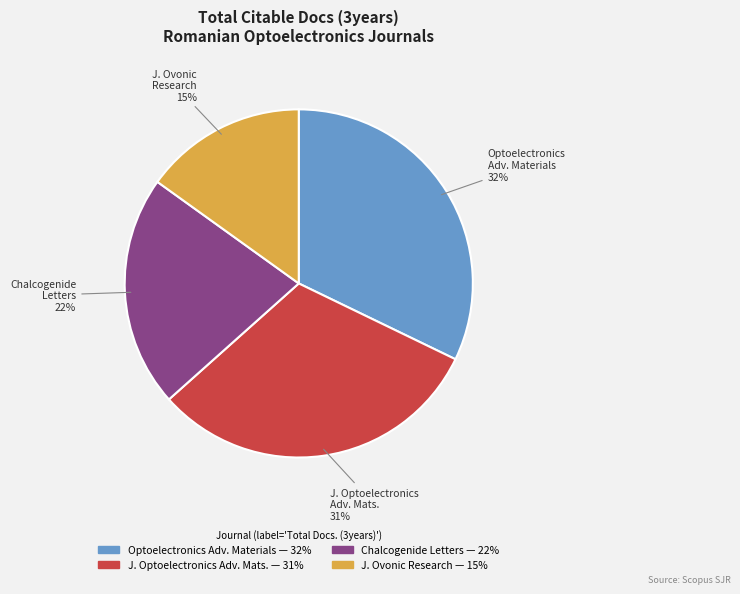

To the nearest percent, what is the average slice percentage?

25%